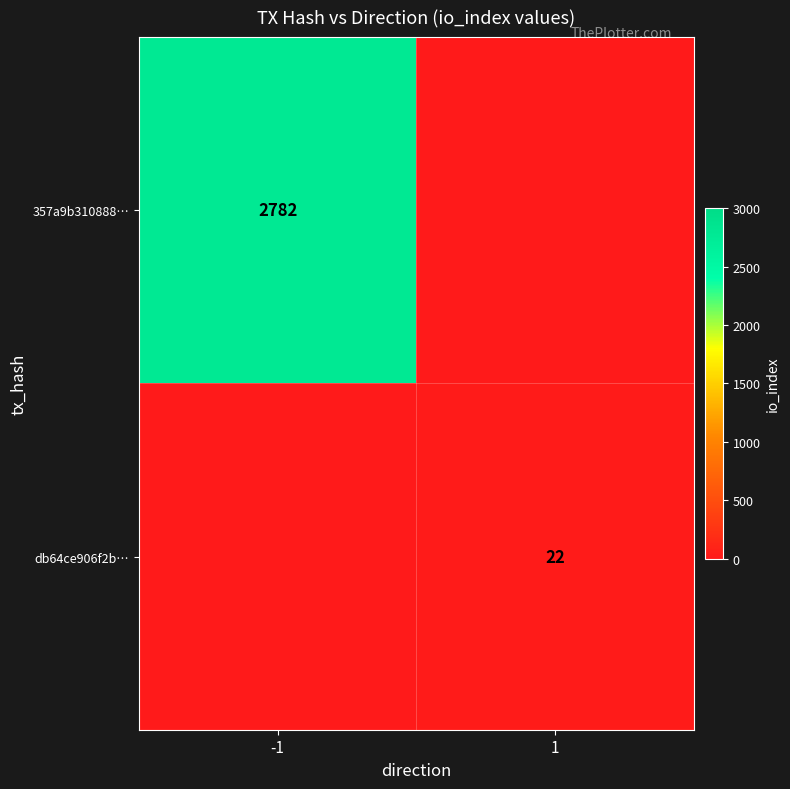

True or false: 357a9b310888… has a value of 650 at -1.

False